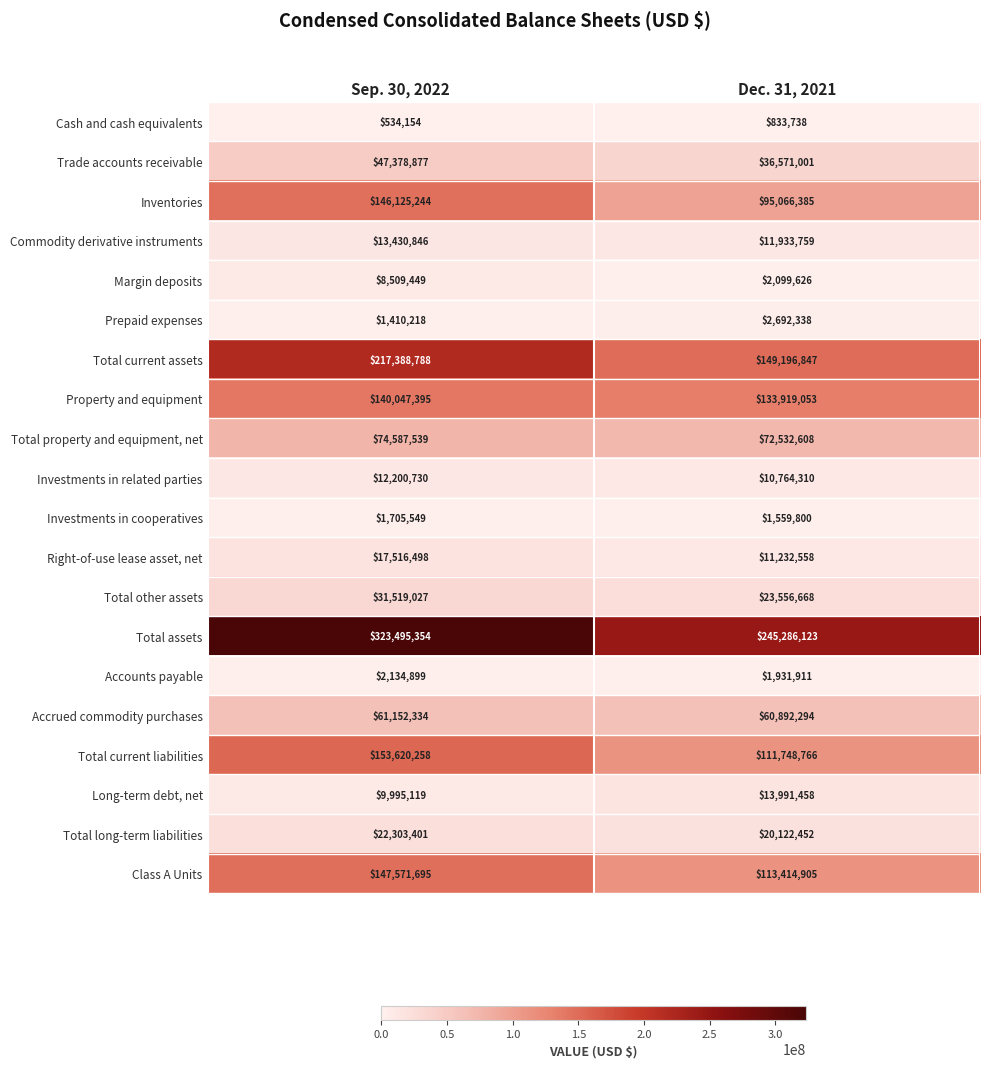

What is the difference between the Margin deposits values at Dec. 31, 2021 and Sep. 30, 2022?

6409823